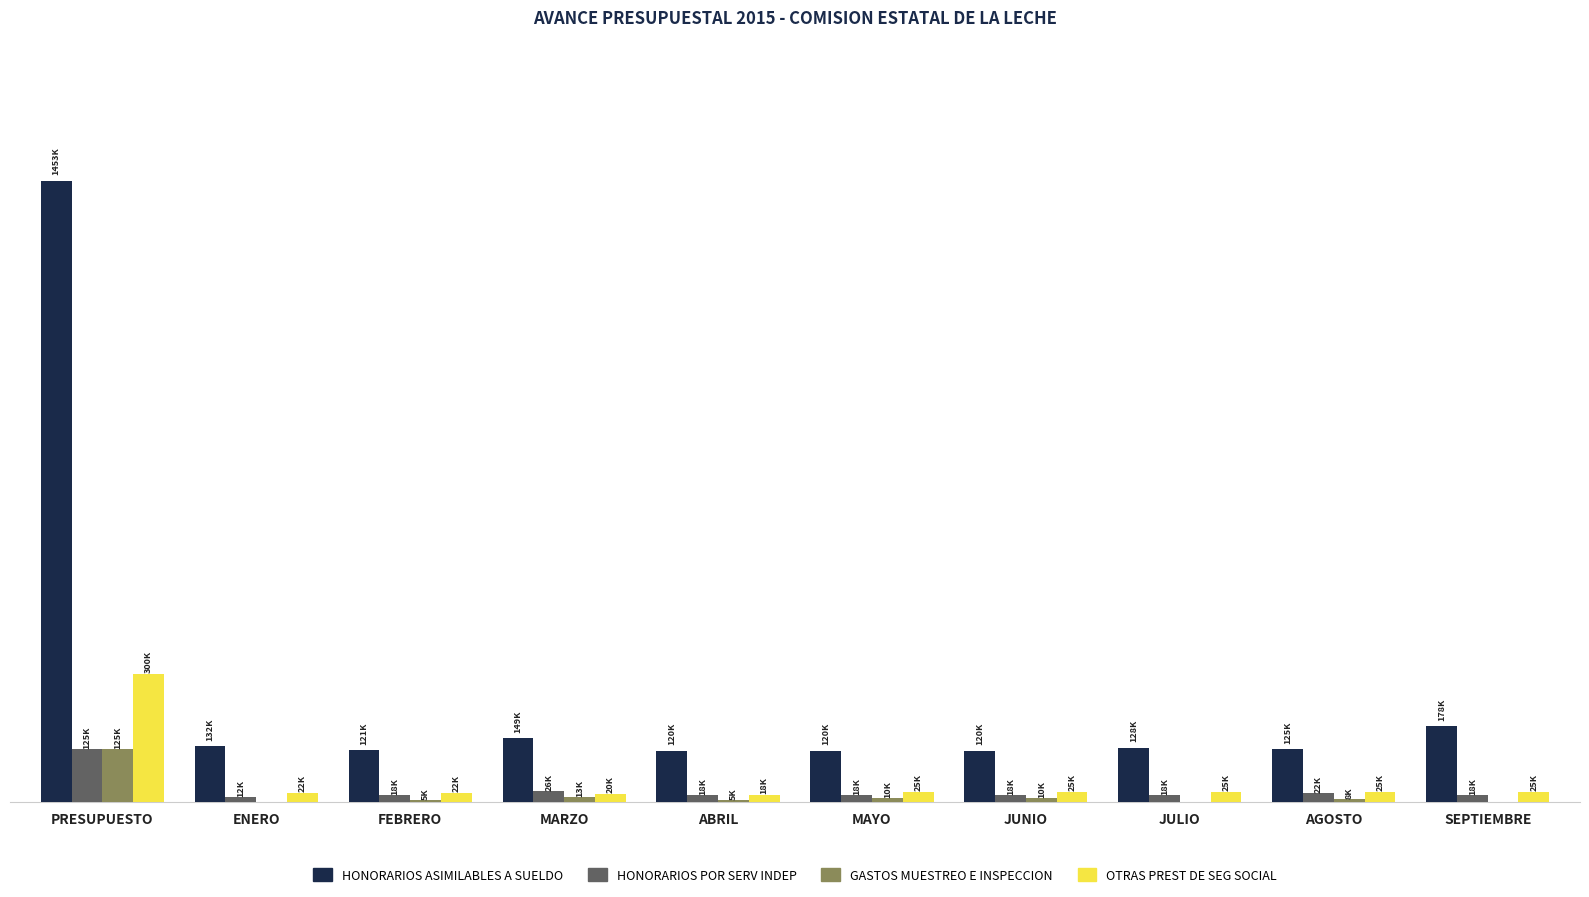

What are all the series names shown in the legend?

HONORARIOS ASIMILABLES A SUELDO, HONORARIOS POR SERV INDEP, GASTOS MUESTREO E INSPECCION, OTRAS PREST DE SEG SOCIAL